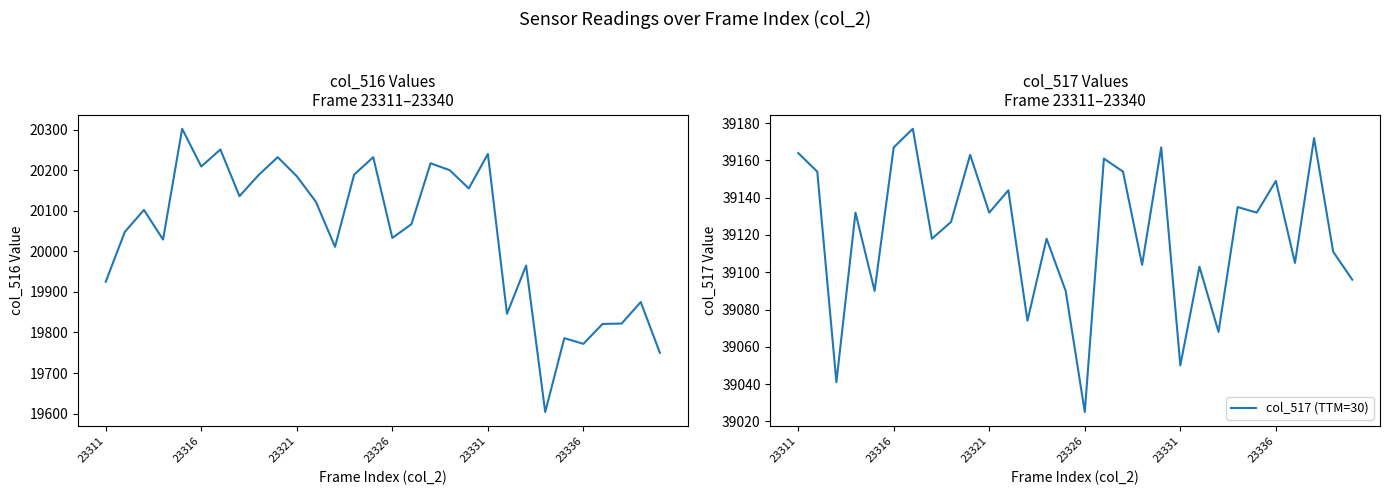

Rank the series by their maximum value, from lowest to highest.

col_516 (TTM=30), col_517 (TTM=30)